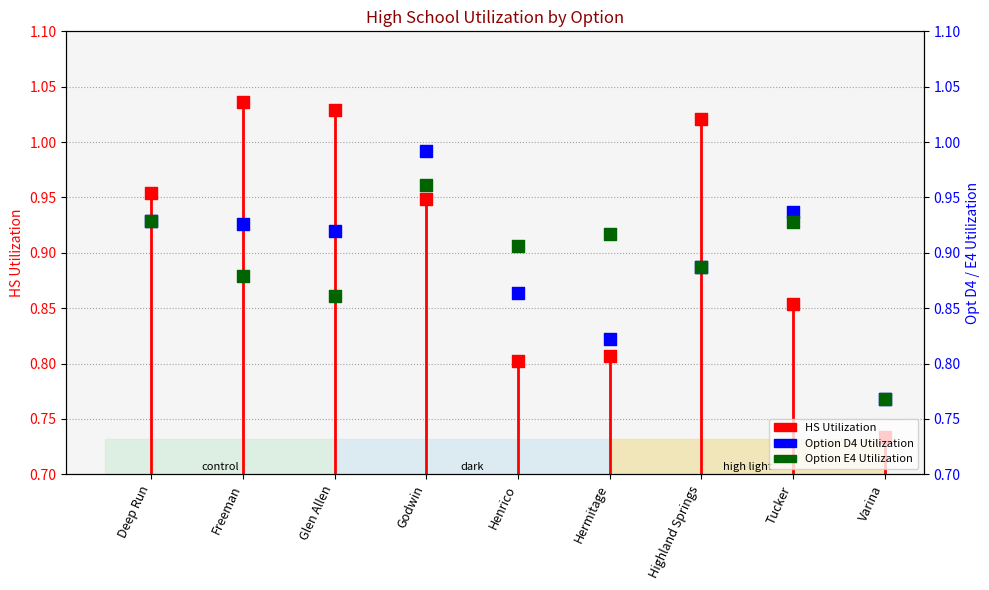

At how many categories does at least one series exceed 0?

9